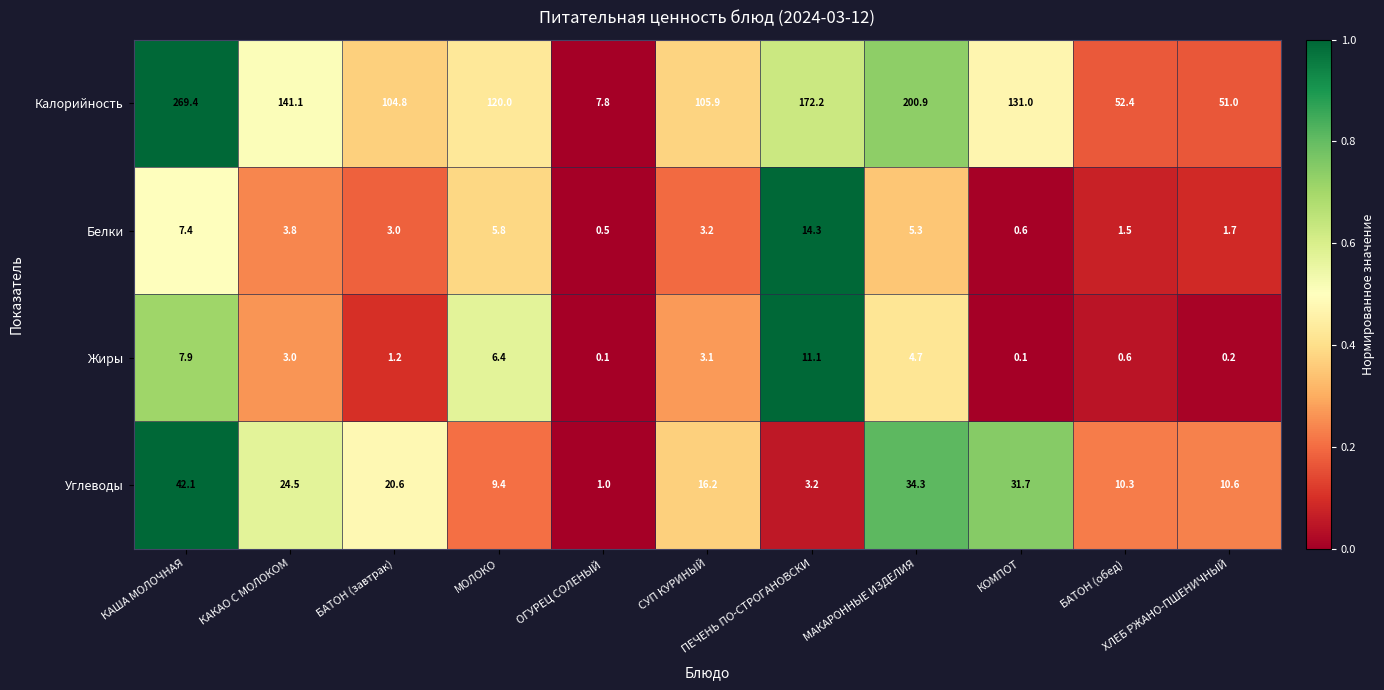

At how many categories does at least one series exceed 29?

10